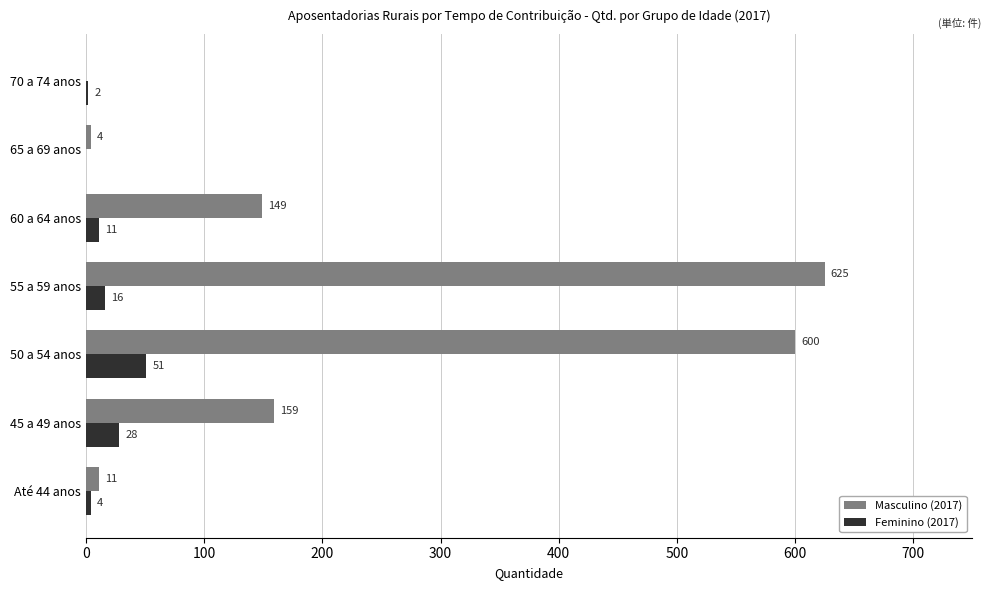

How many categories are shown in the chart?

7